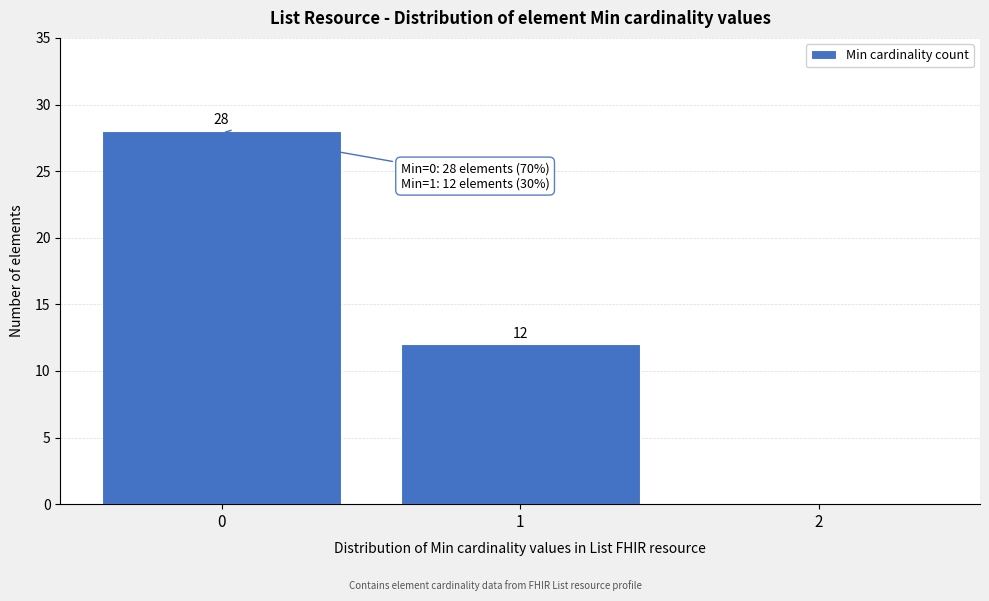

Over which range of the x-axis is the bar tallest?

-0.5 to 0.5